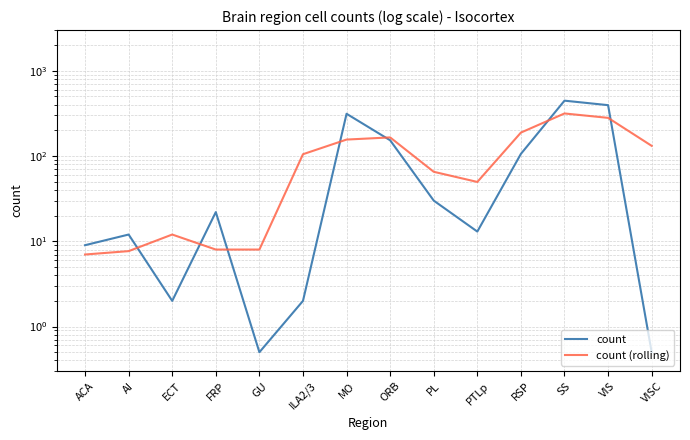

Between AI and RSP, which is larger?

RSP